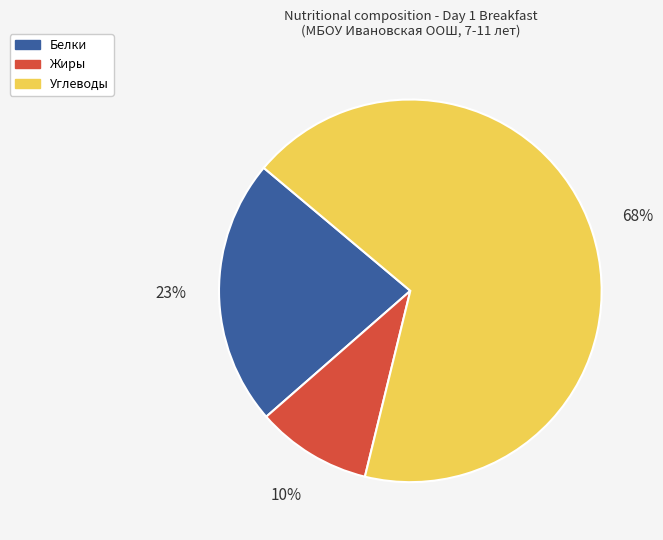

Do Белки and Жиры together represent more than half of the pie?

No